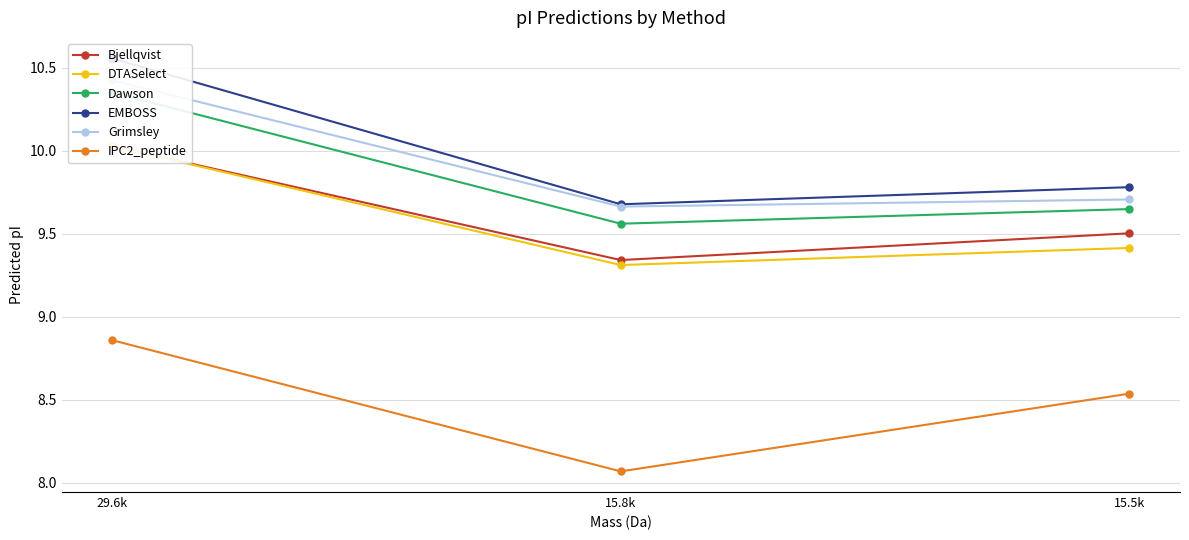

At 15.8k, list the series in order from smallest to largest.

IPC2_peptide, DTASelect, Bjellqvist, Dawson, Grimsley, EMBOSS